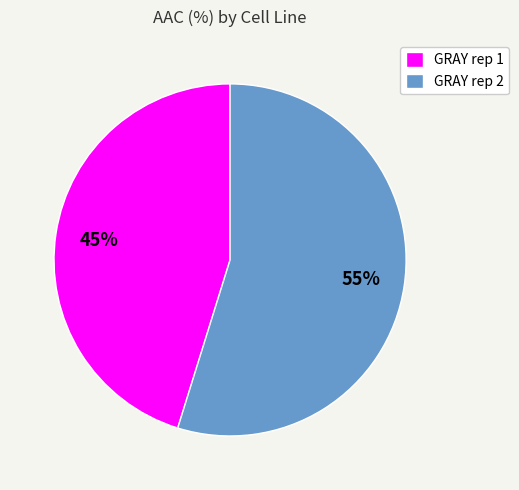

To the nearest percent, what percentage of the pie is GRAY rep 2?

55%